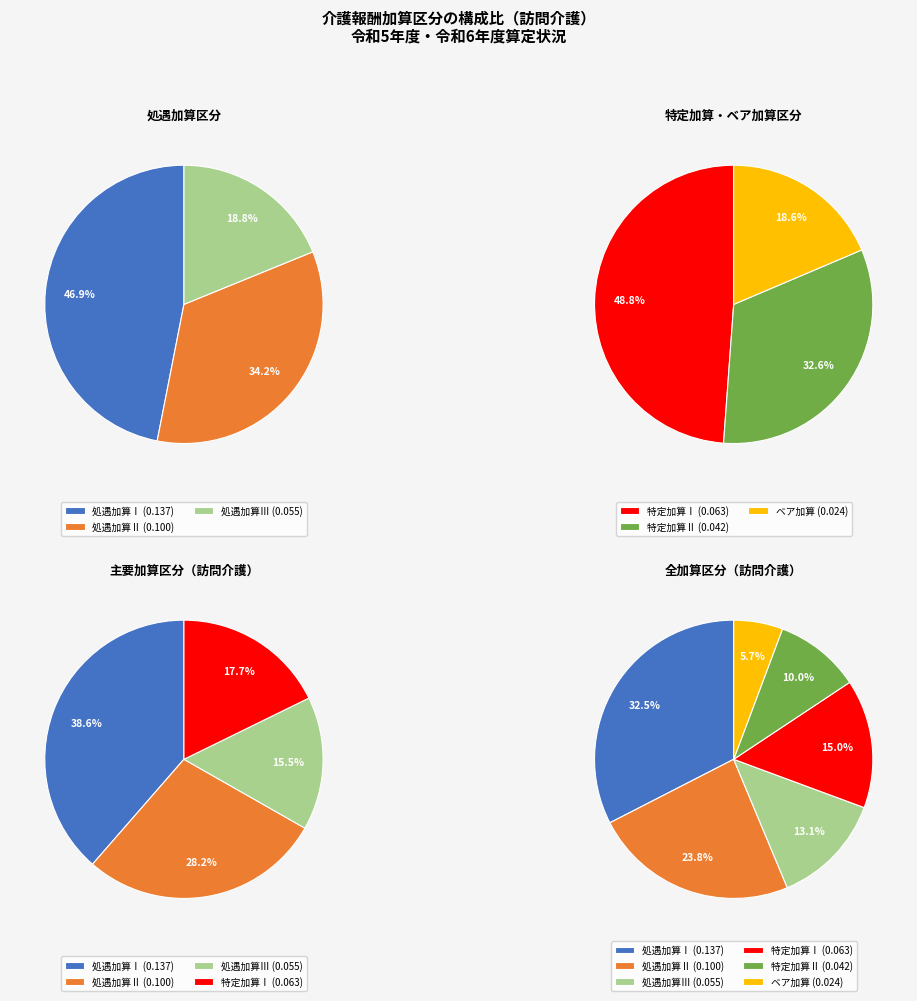

Which category has the biggest portion of the pie?

処遇加算Ⅰ